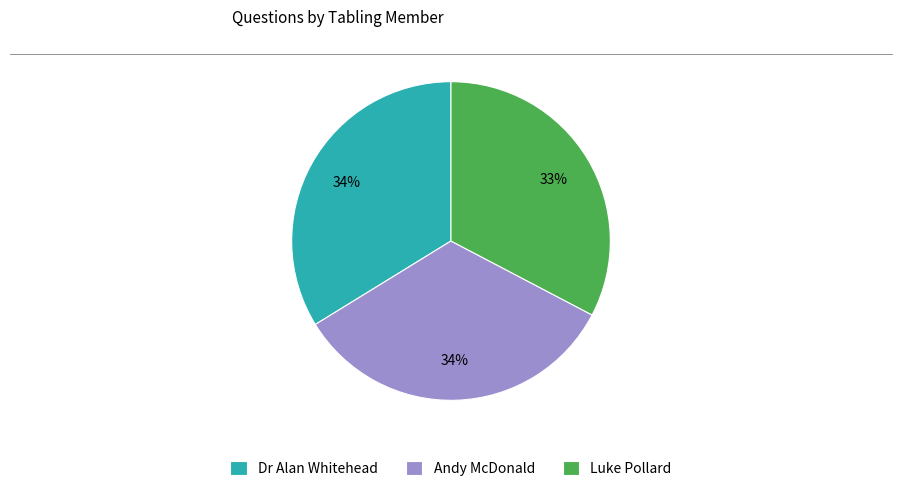

Which slice is the smallest?

Luke Pollard